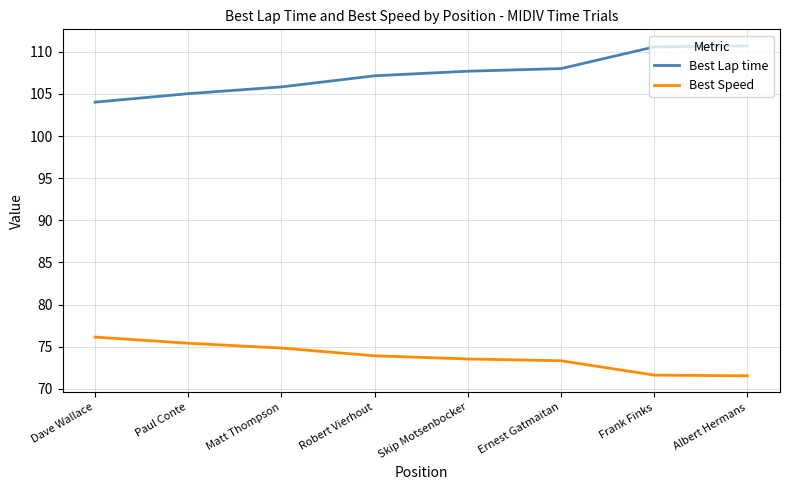

What is the spread (max minus min) of values at Paul Conte?

29.6